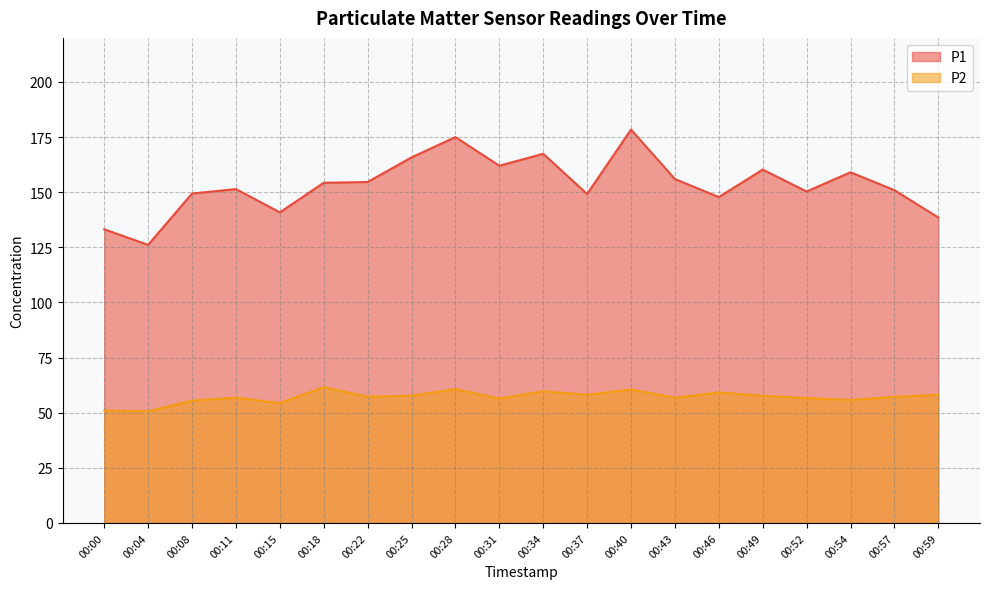

What is the sum of the P1 values at 00:59 and 00:37?

287.7